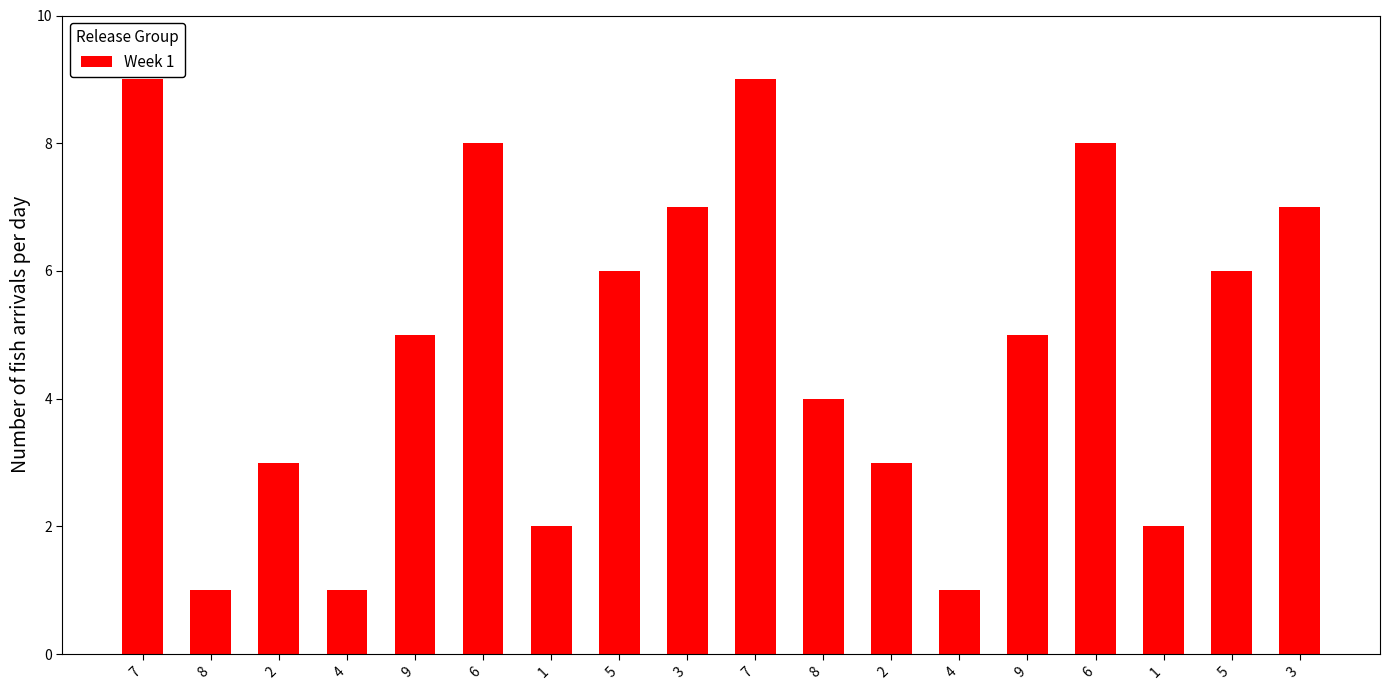

What is the maximum value shown in the chart?

9